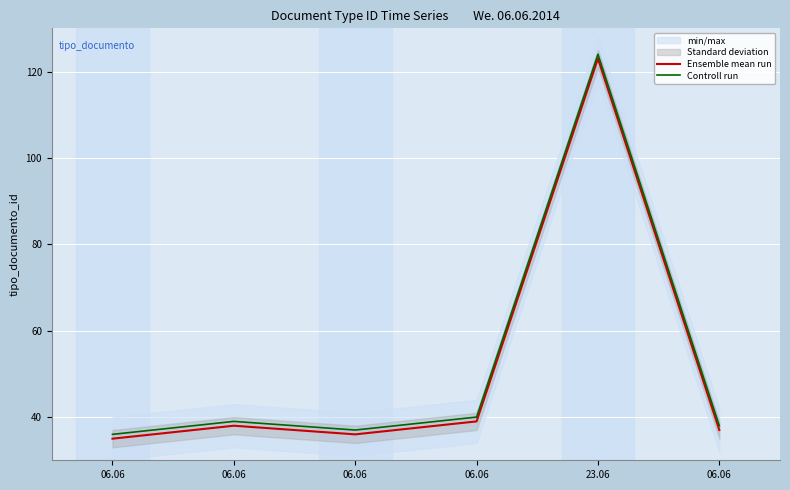

True or false: Controll run and Ensemble mean run cross at least once.

False